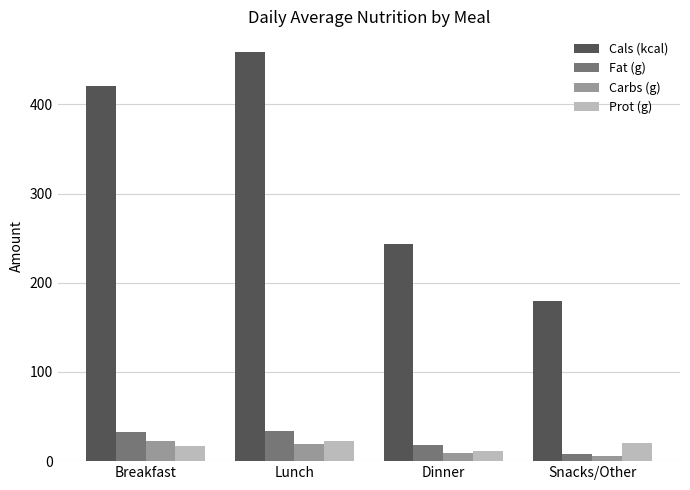

How many groups of bars are there?

4